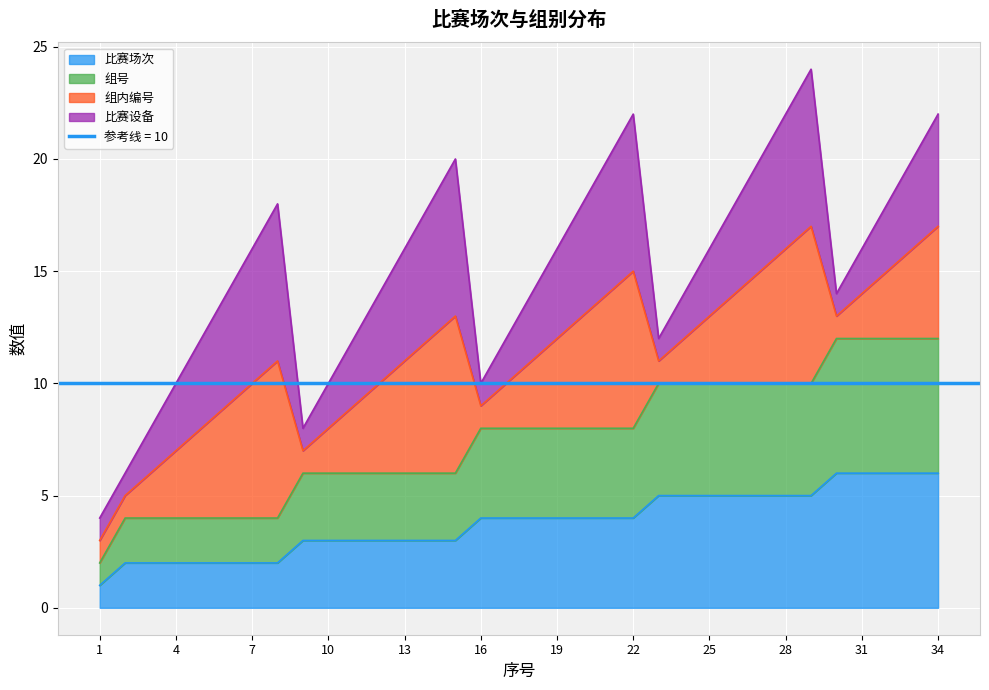

True or false: 组号 and 比赛场次 cross at least once.

False